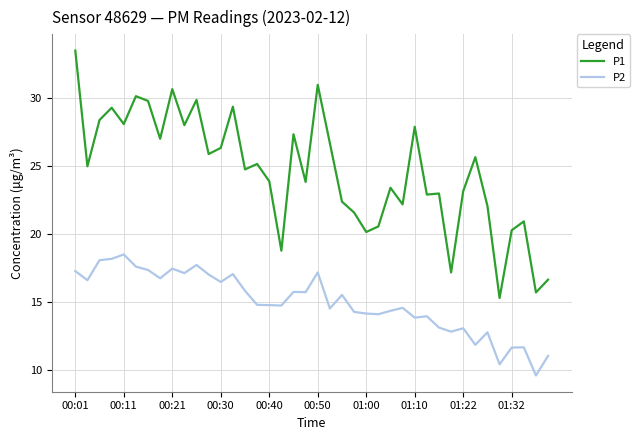

Which series has the largest total across all categories?

P1